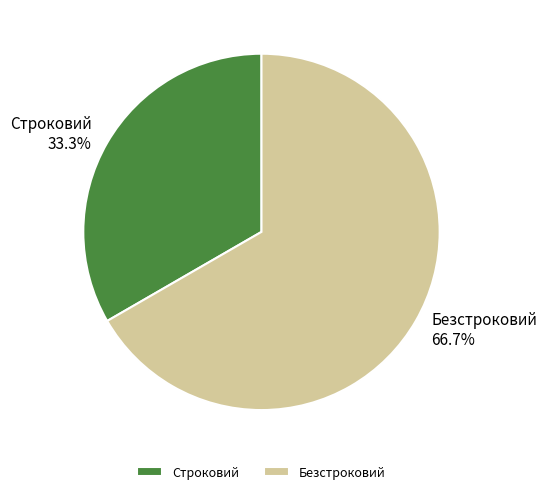

Do Строковий and Безстроковий together represent more than half of the pie?

Yes